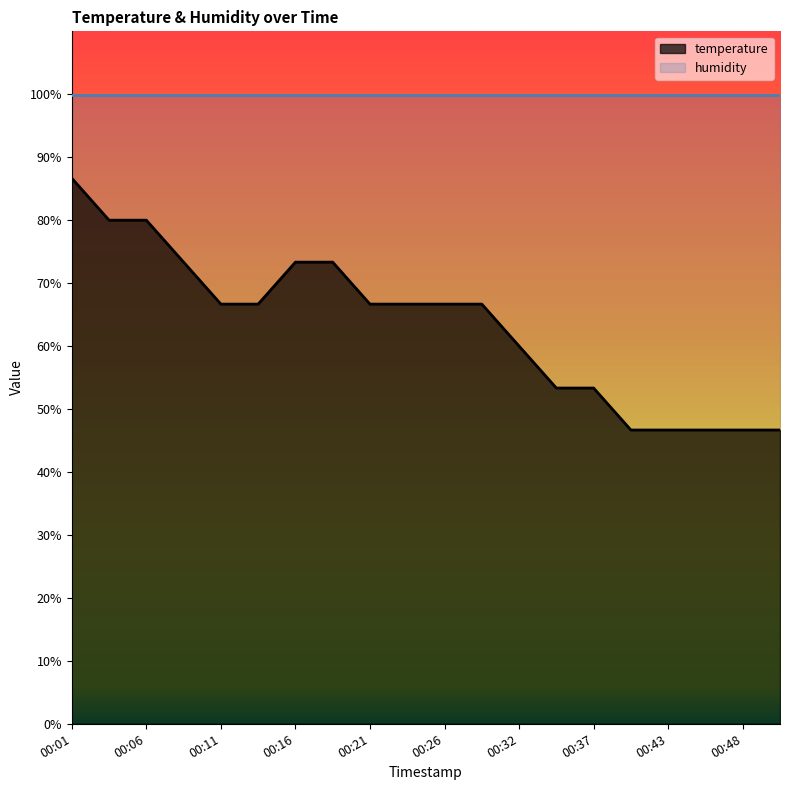

True or false: the data shows 23.1 at 00:45.

False